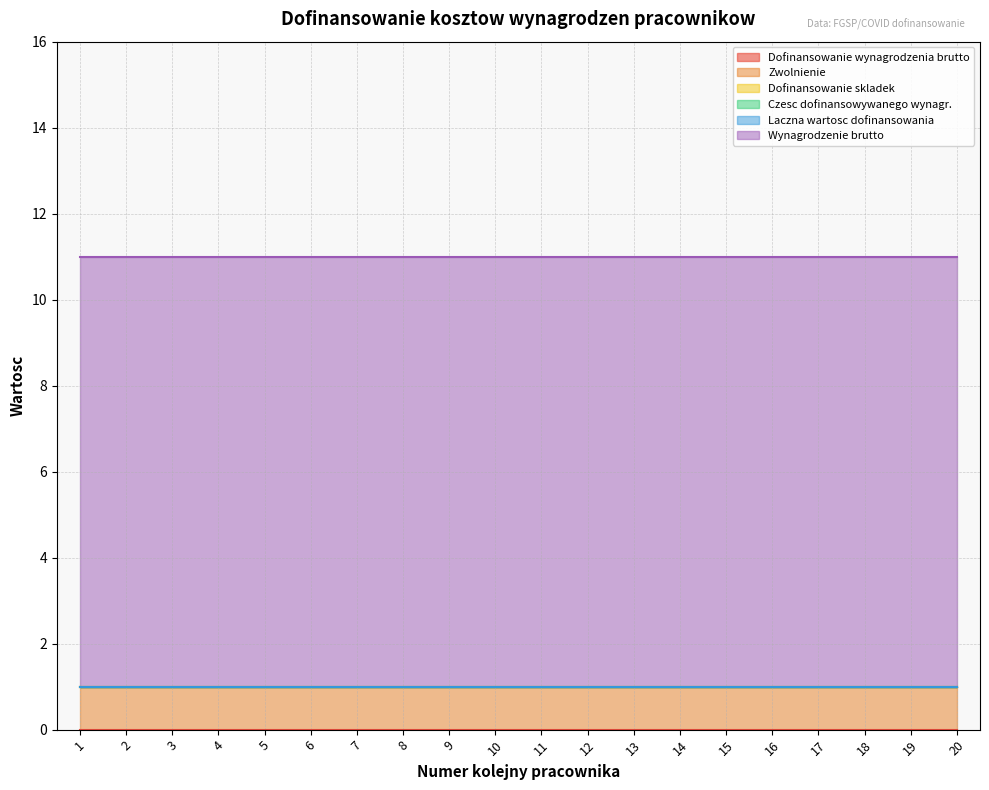

Which series has the largest total across all categories?

Wynagrodzenie brutto